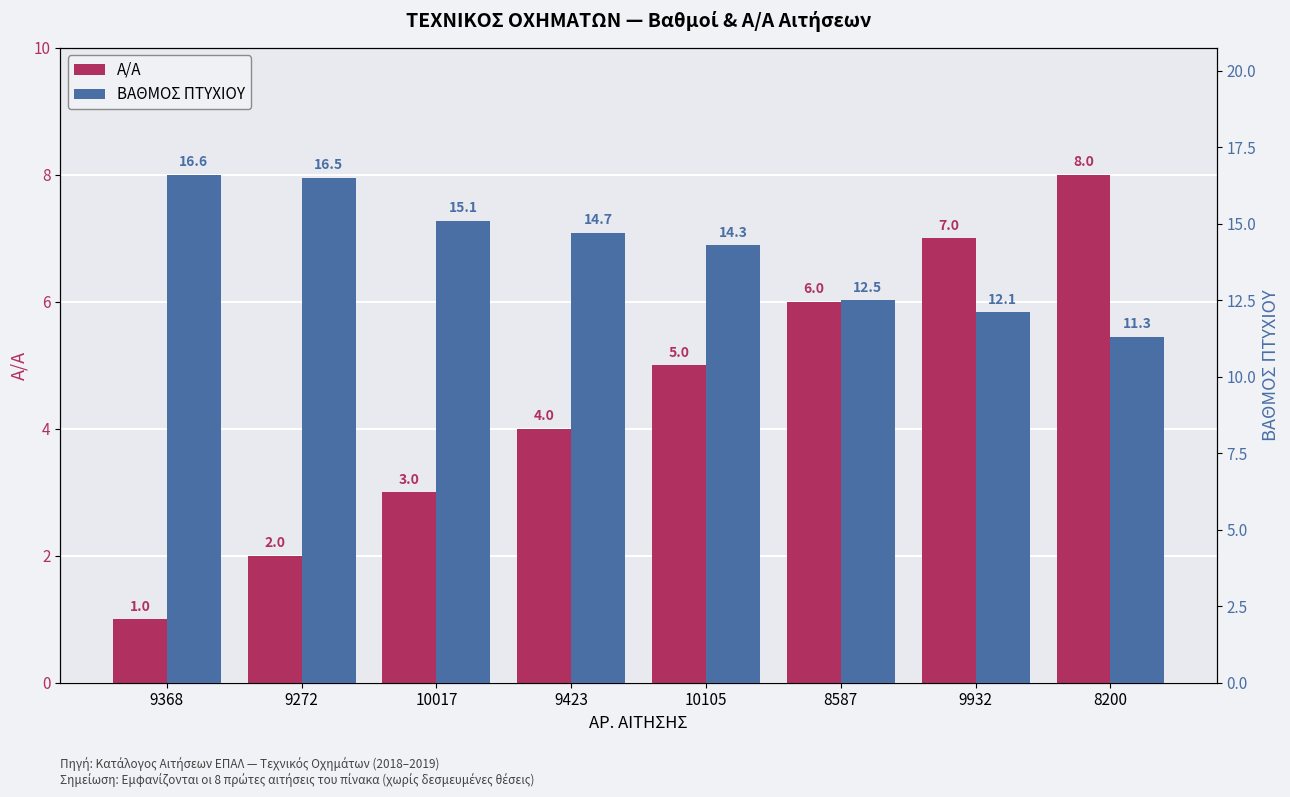

What is the value of the ΒΑΘΜΟΣ ΠΤΥΧΙΟΥ bar at the 1st from the left?

16.6